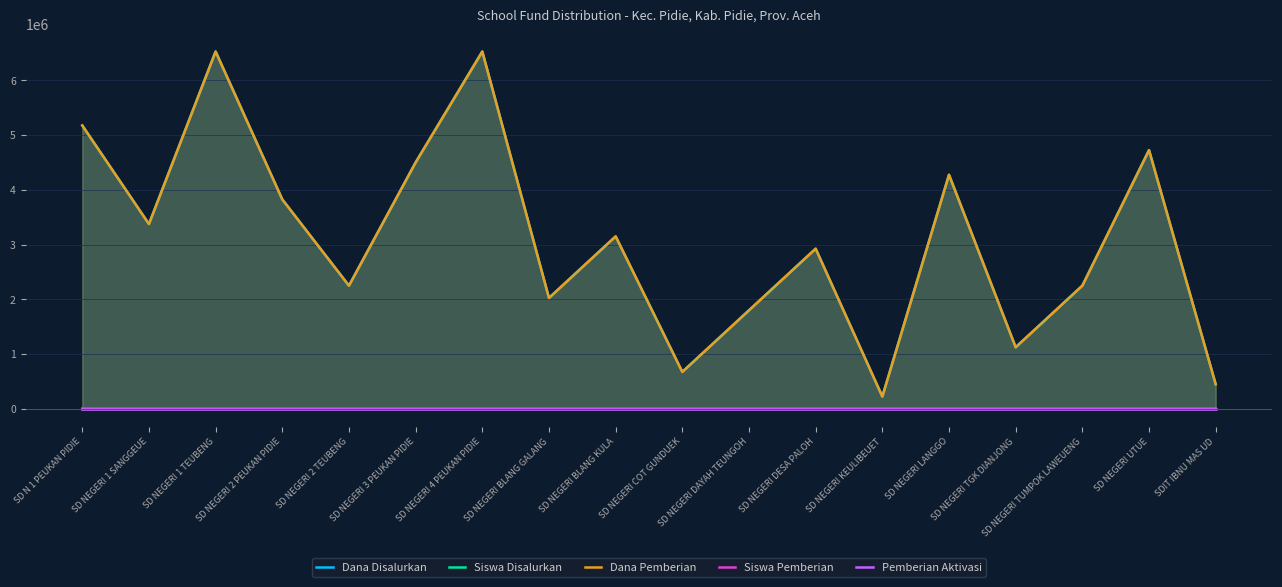

What is the spread (max minus min) of values at SD NEGERI COT GUNDUEK?

675000